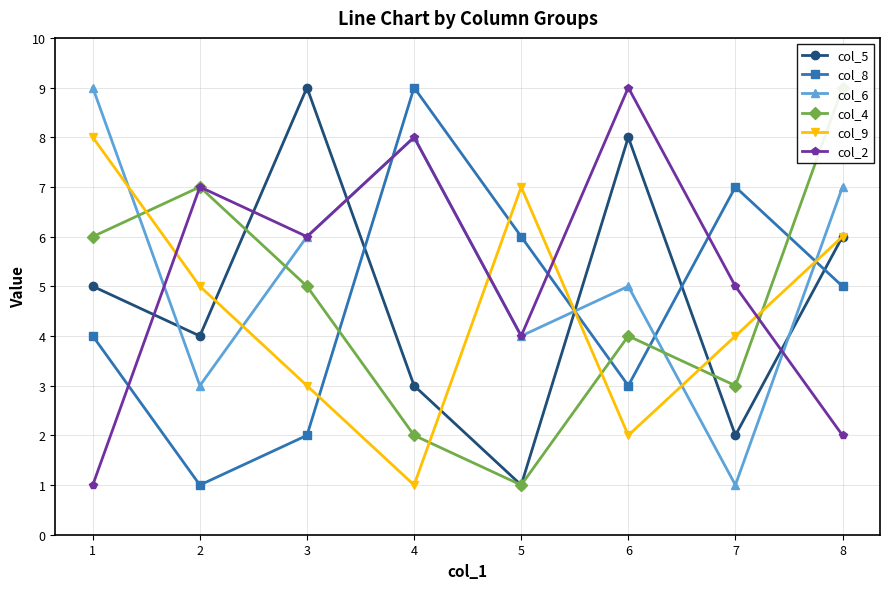

How many data points does each series have?

8